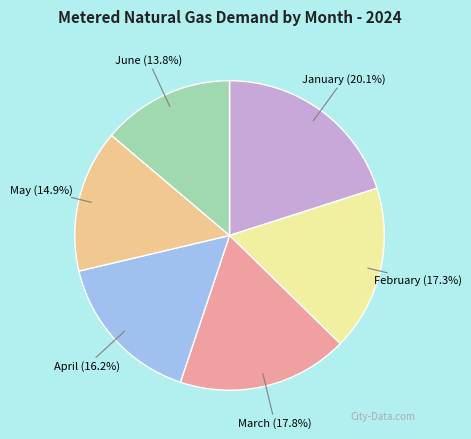

How many slices are in this pie chart?

6